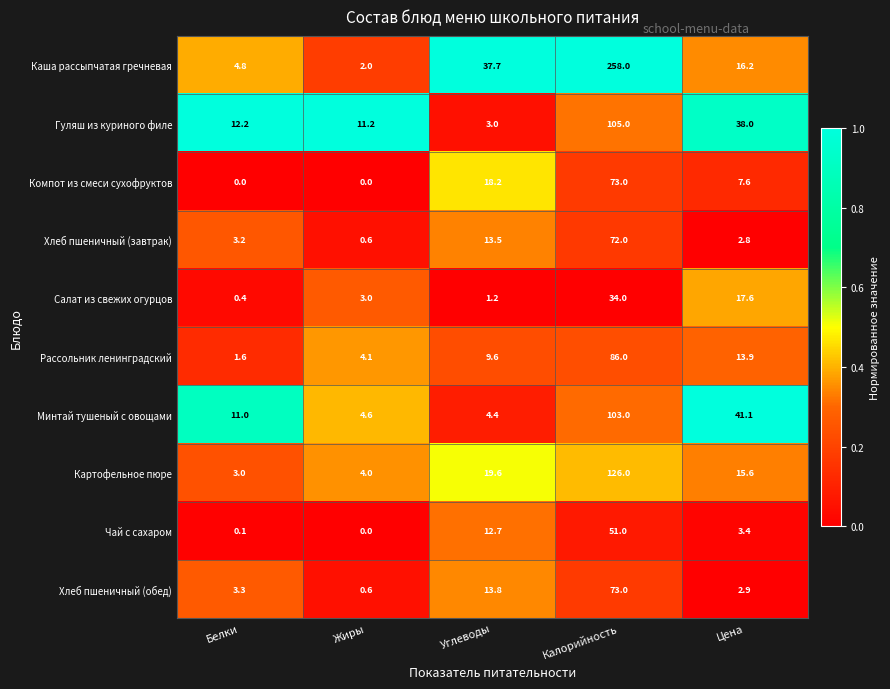

Between Калорийность and Цена, which series saw the biggest shift?

Каша рассыпчатая гречневая